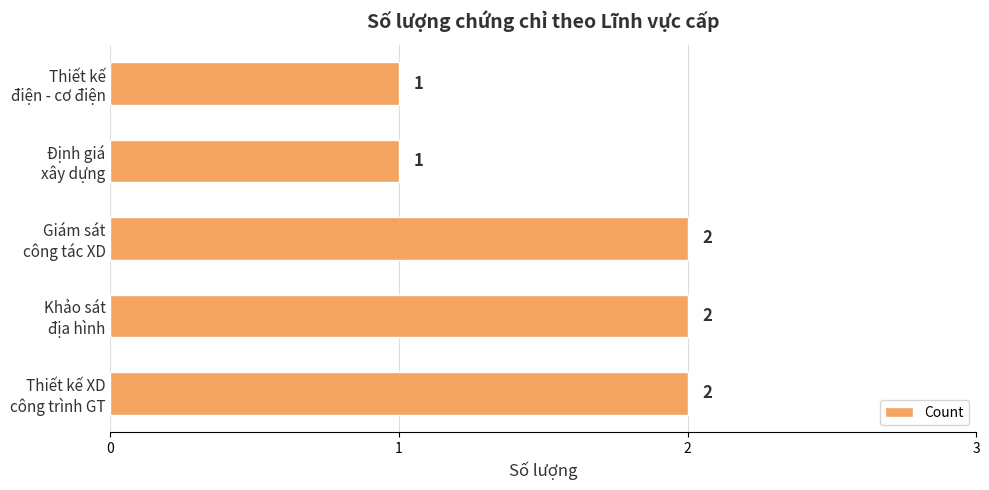

Count the number of categories in the chart.

5